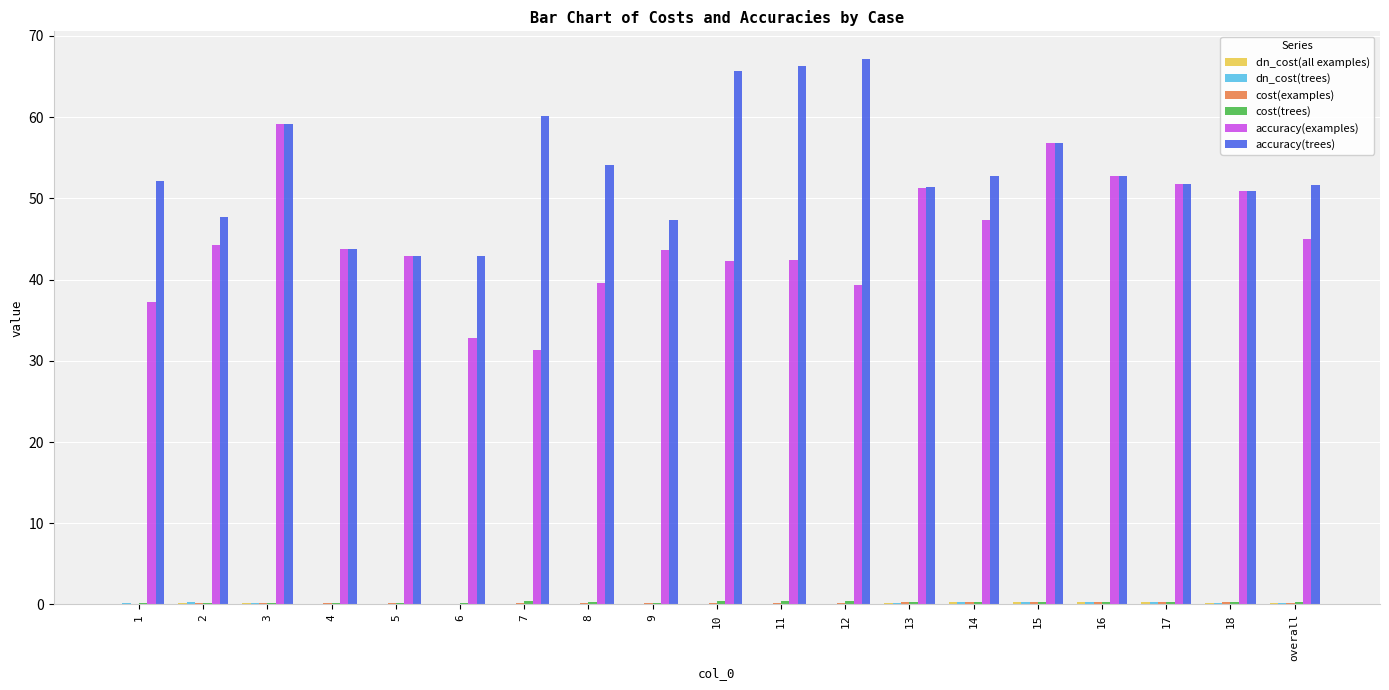

What is the spread (max minus min) of values at 4?

43.7